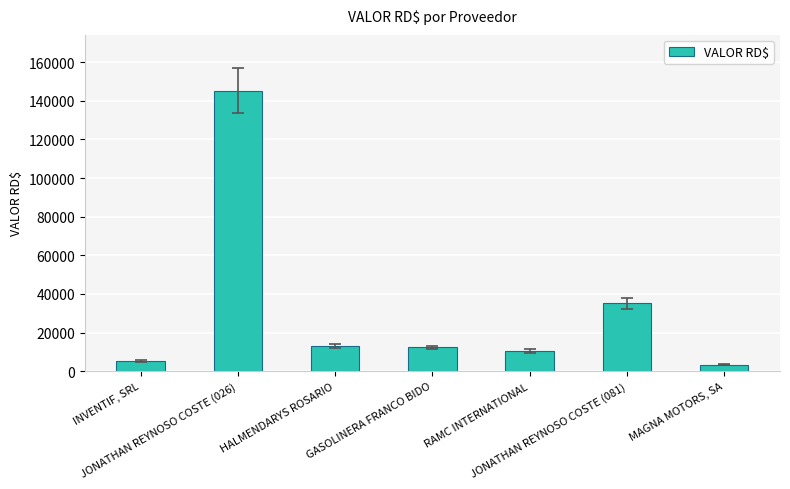

Are the bars horizontal?

No